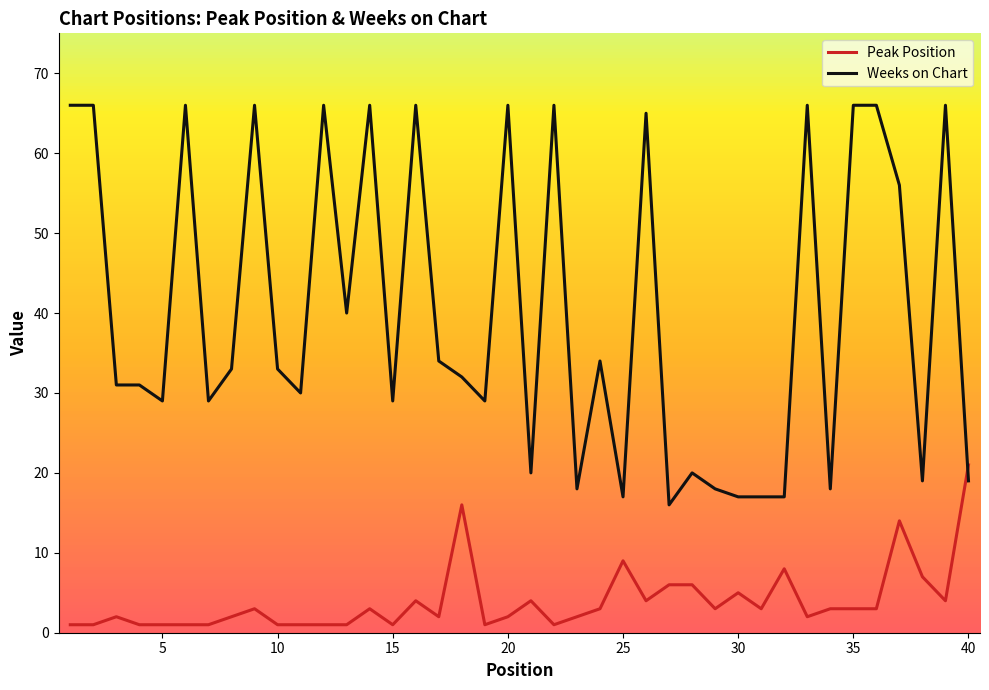

Does the chart have visible grid lines?

No